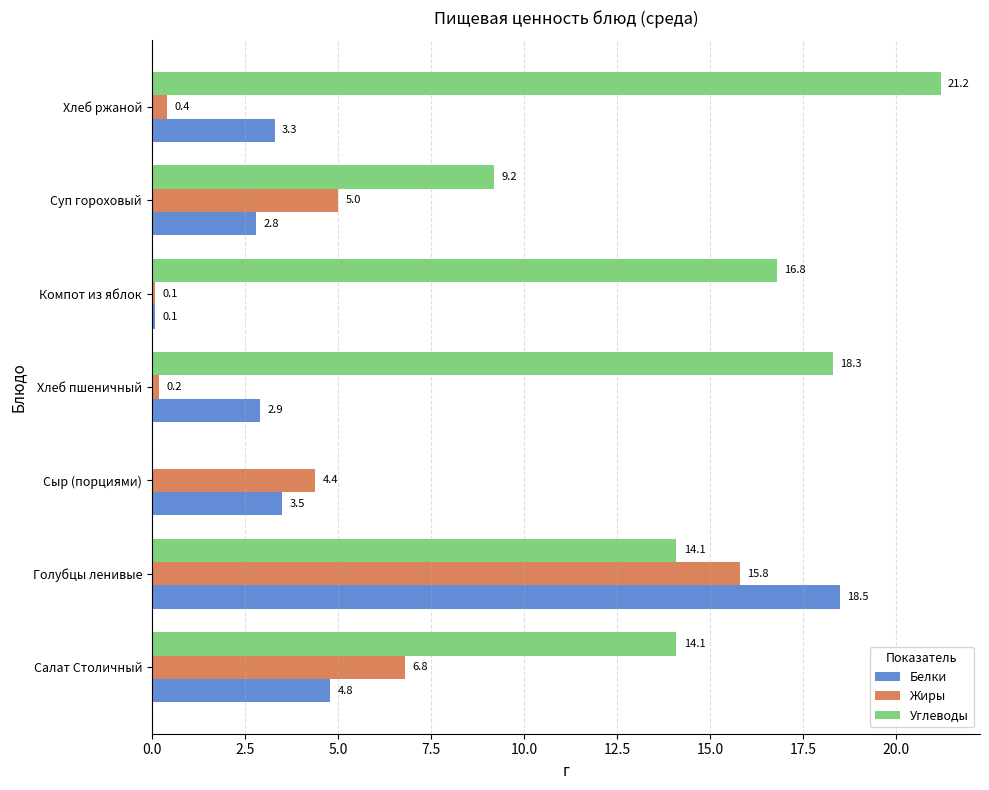

Which category has the highest value in the Белки series?

Голубцы ленивые